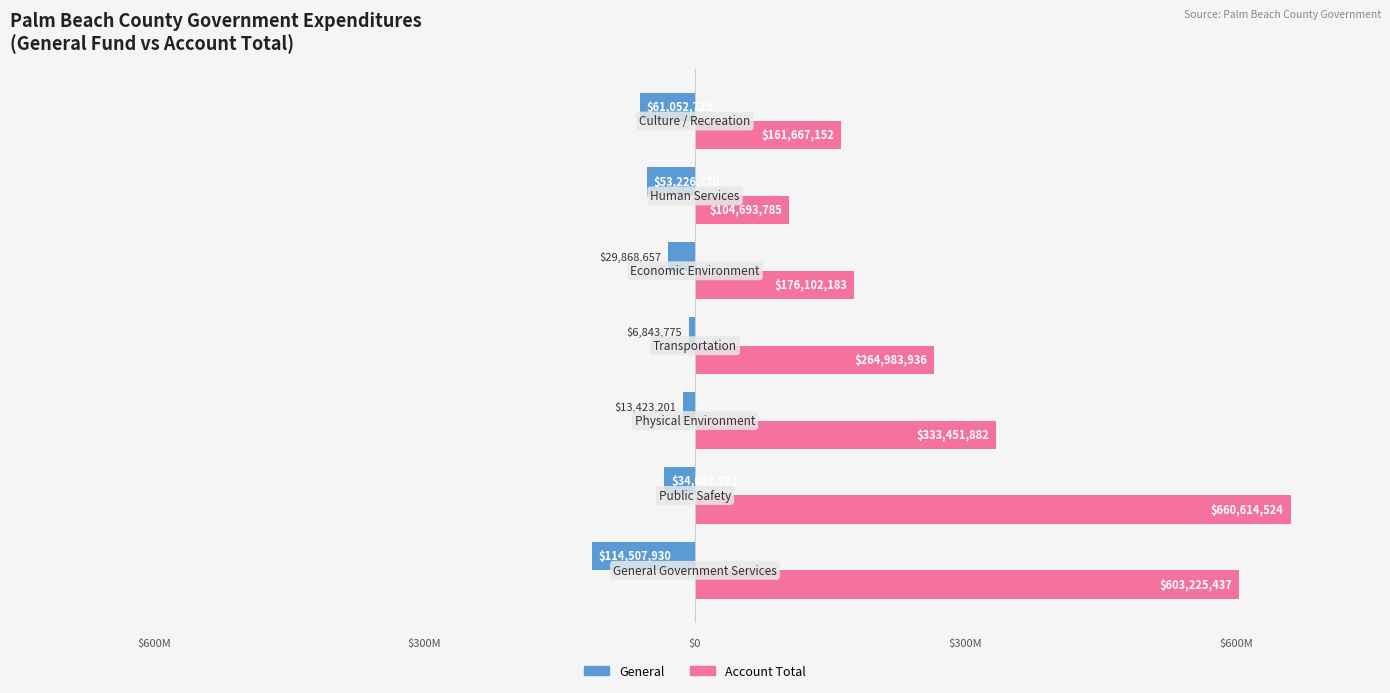

What are all the series names shown in the legend?

General, Account Total